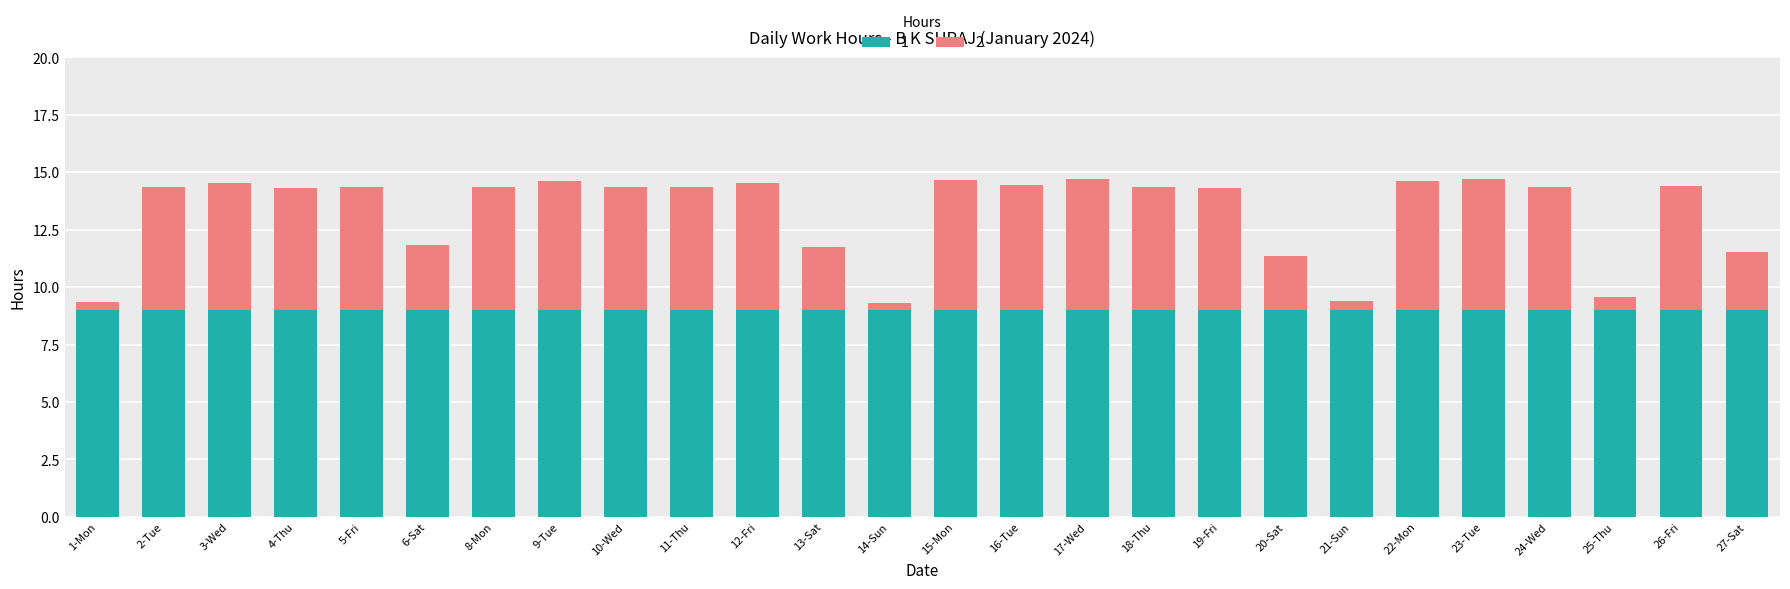

The value of 1 at 17-Wed is 9.0. True or false?

True